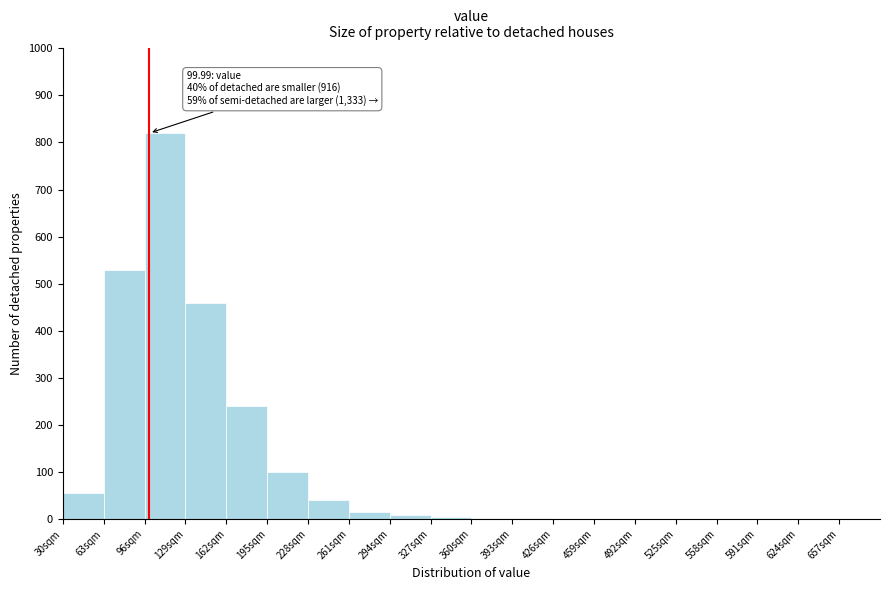

Over which range of the x-axis is the bar tallest?

96 to 129